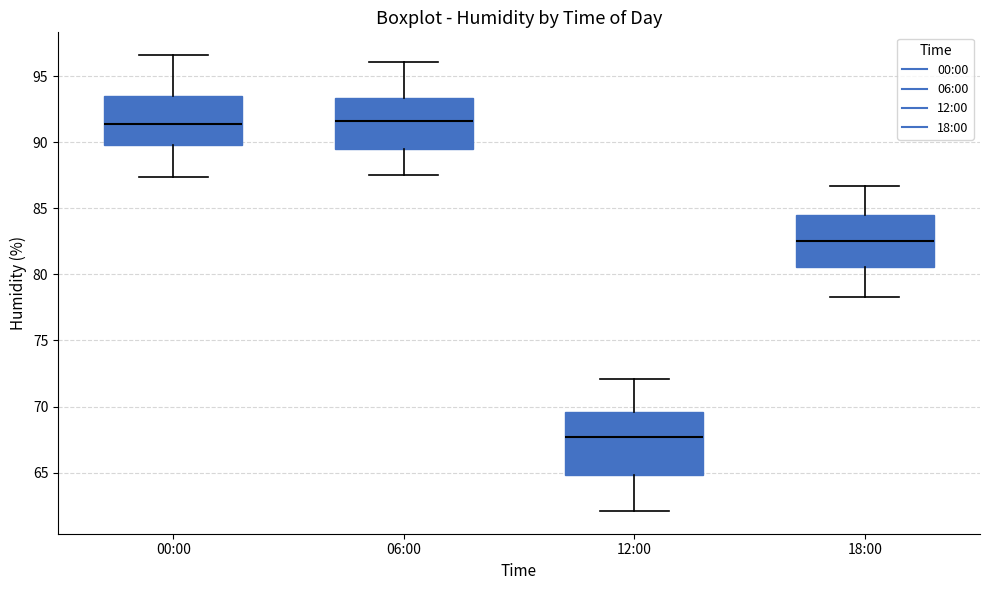

Which box is the tallest, from its lower edge to its upper edge?

12:00